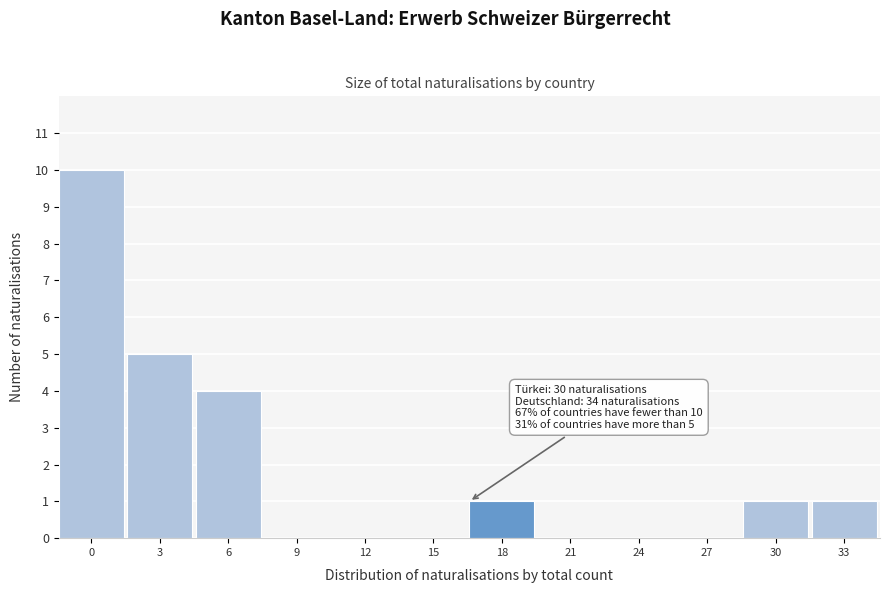

Reading left to right, list all the values displayed in this chart.

0=10	3=5	6=4	9=0	12=0	15=0	18=1	21=0	24=0	27=0	30=1	33=1